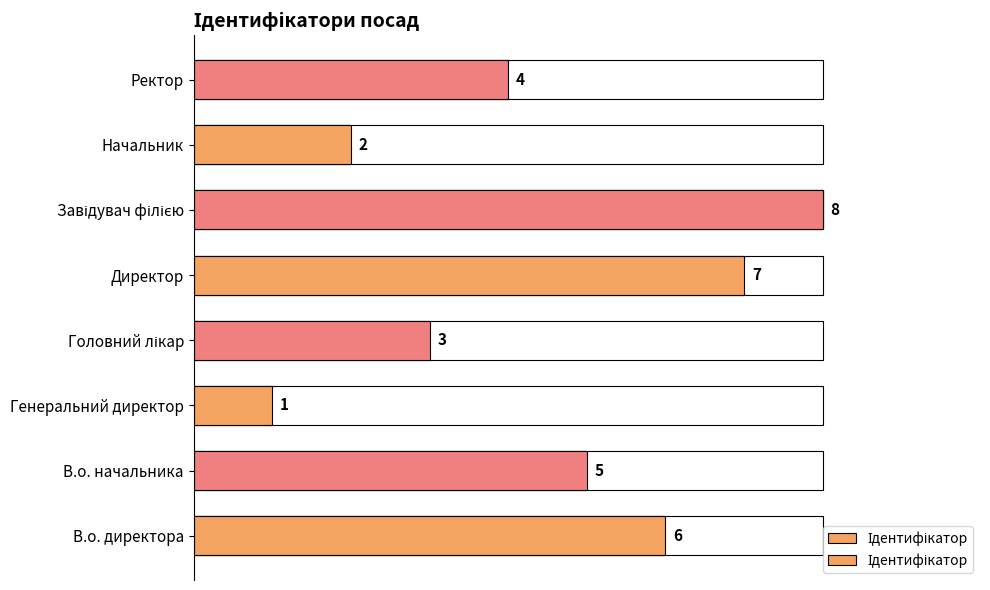

What is the smallest value displayed?

1